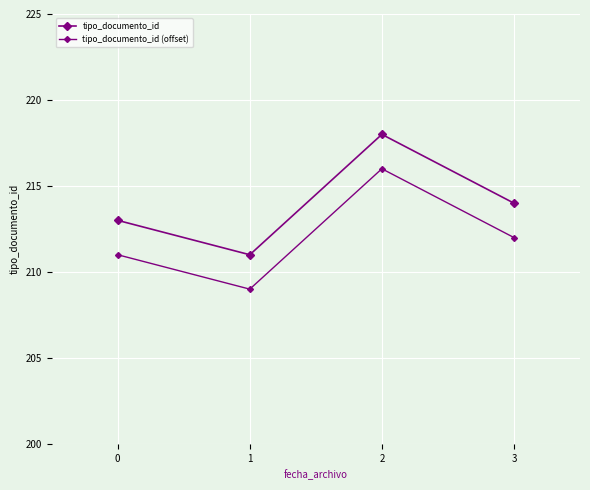

What is the spread (max minus min) of values at 0?

2